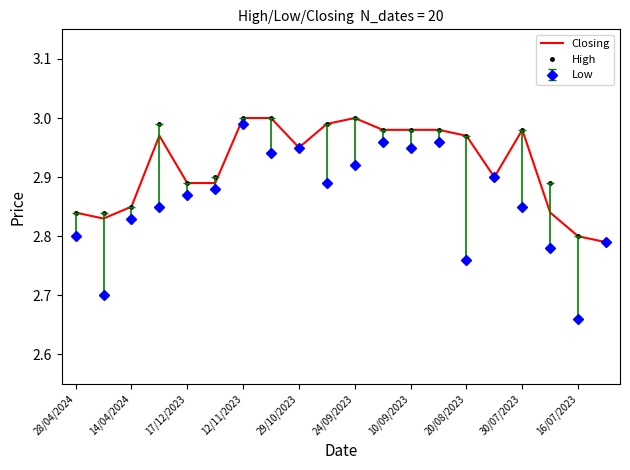

Which series has the largest range (max minus min)?

Low